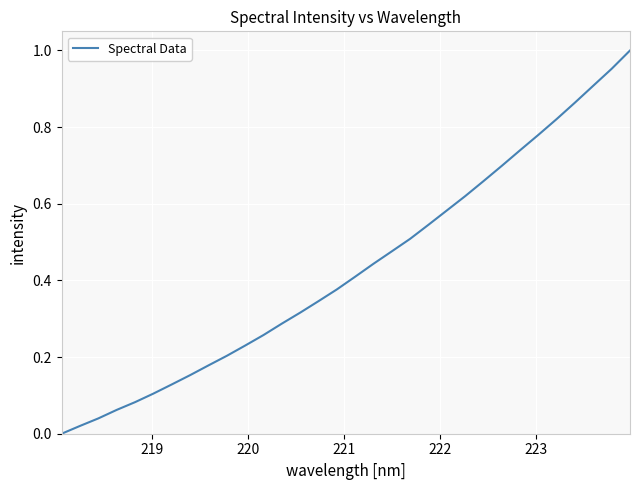

Reading right to left, extract all data points from this chart.

1.0	1.0	0.9	0.9	0.8	0.8	0.7	0.7	0.7	0.6	0.6	0.5	0.5	0.5	0.4	0.4	0.4	0.3	0.3	0.3	0.3	0.2	0.2	0.2	0.2	0.1	0.1	0.1	0.1	0.0	0.0	0.0